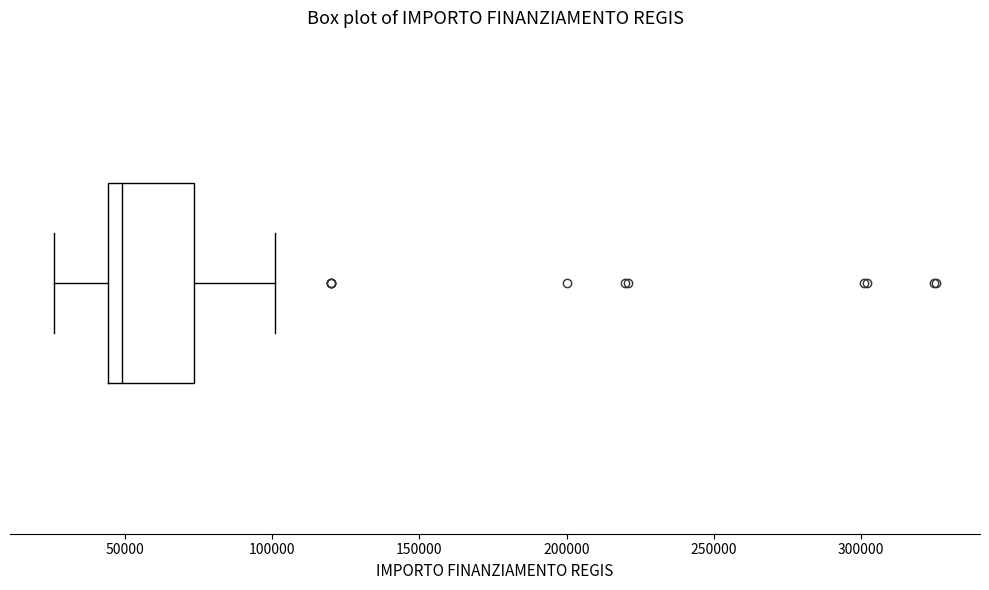

Transcribe this box plot: give where the median line is, the range the box spans, and where the two whiskers end, as read against the x-axis. The values are not printed on the chart, so give them approximately, as read against the axis.

median 50000, box 45000 to 75000, whiskers 25000 to 100000